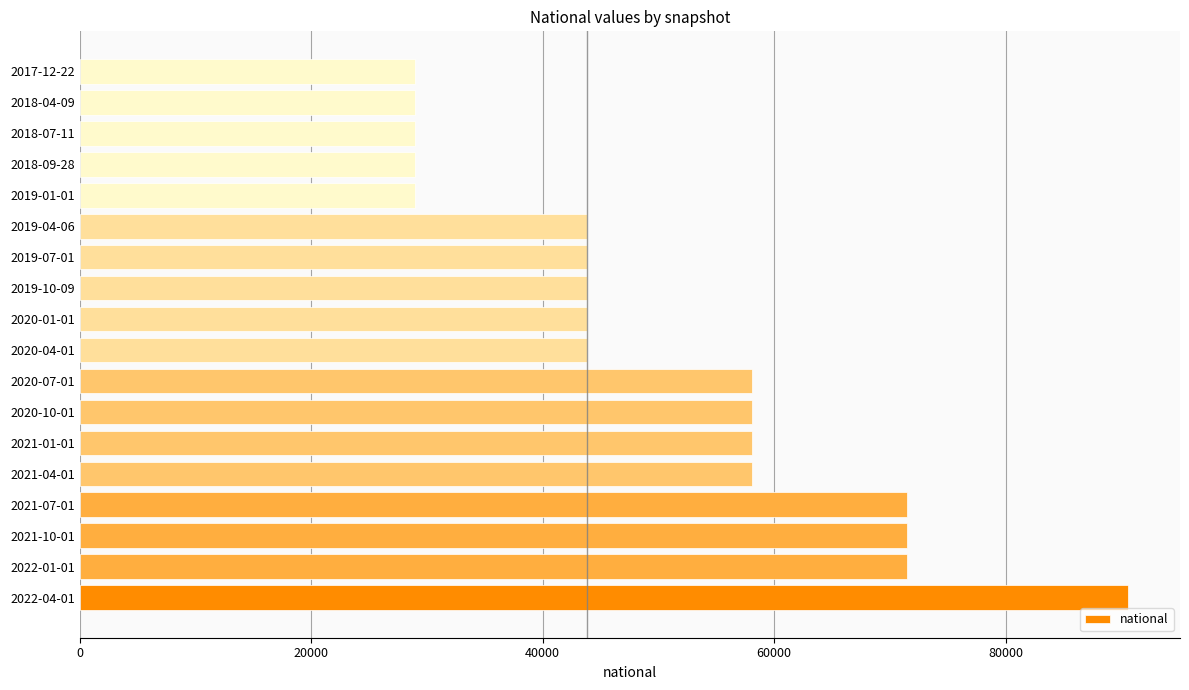

What is the average value?

50082